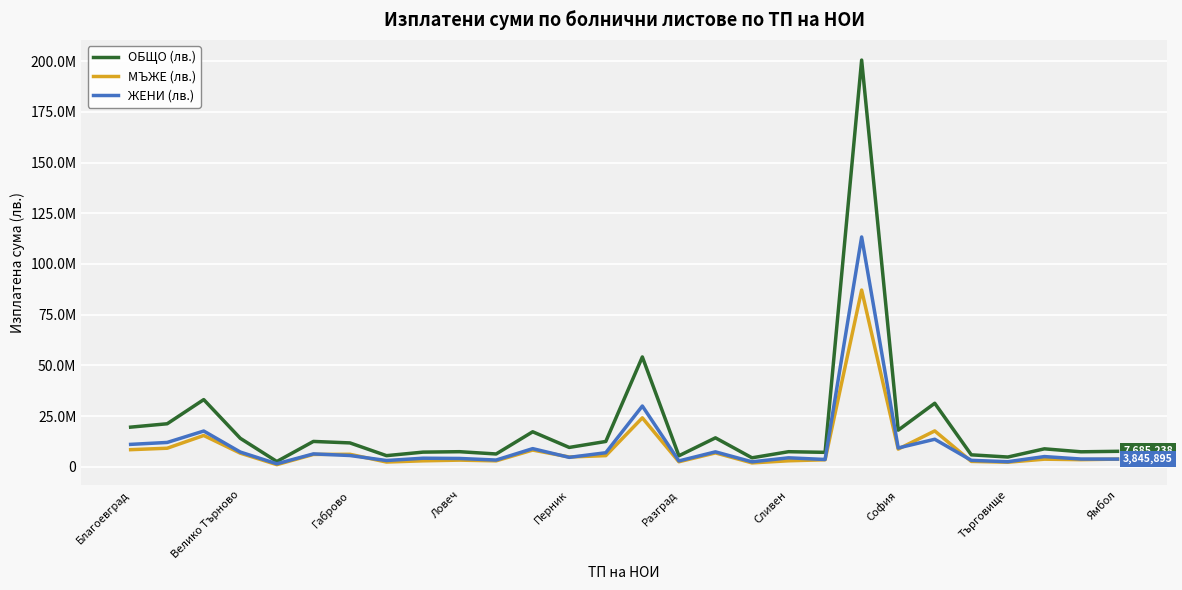

What is the difference between the second highest and minimum values in the ОБЩО (лв.) series?

51530143.6